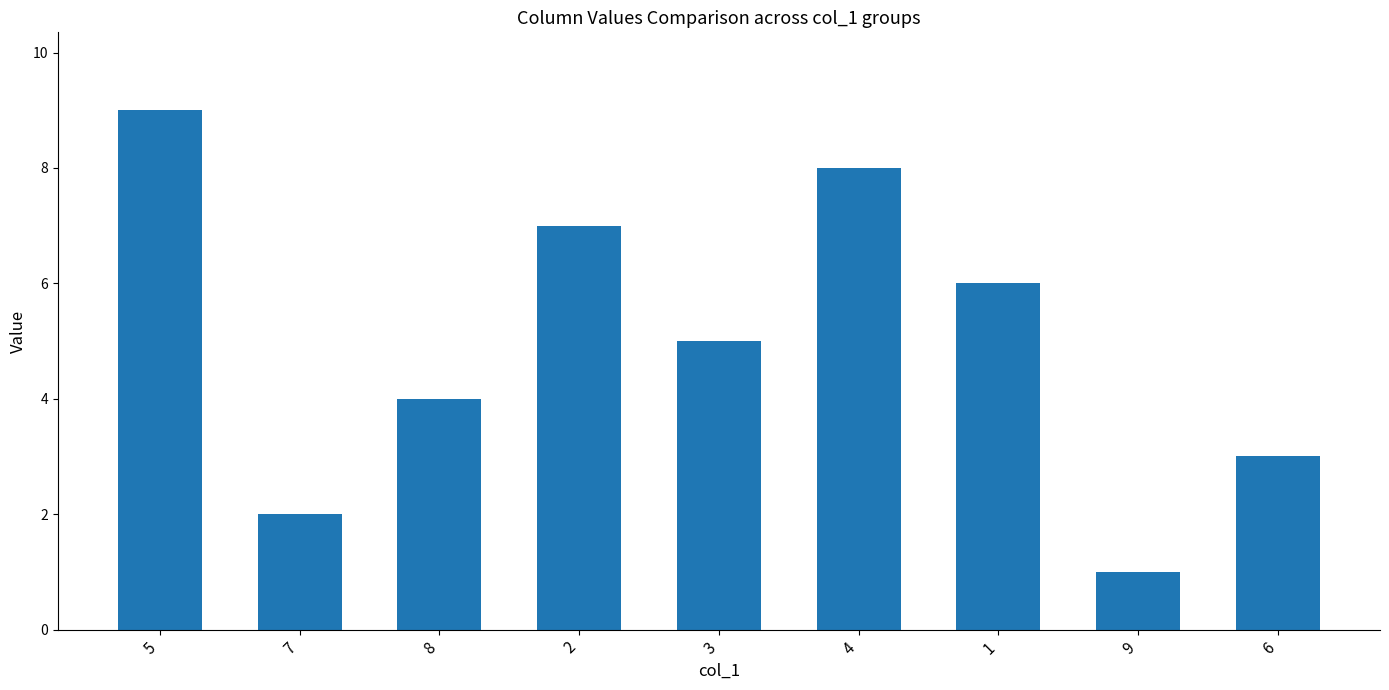

At which category does the chart reach its peak across all series?

5